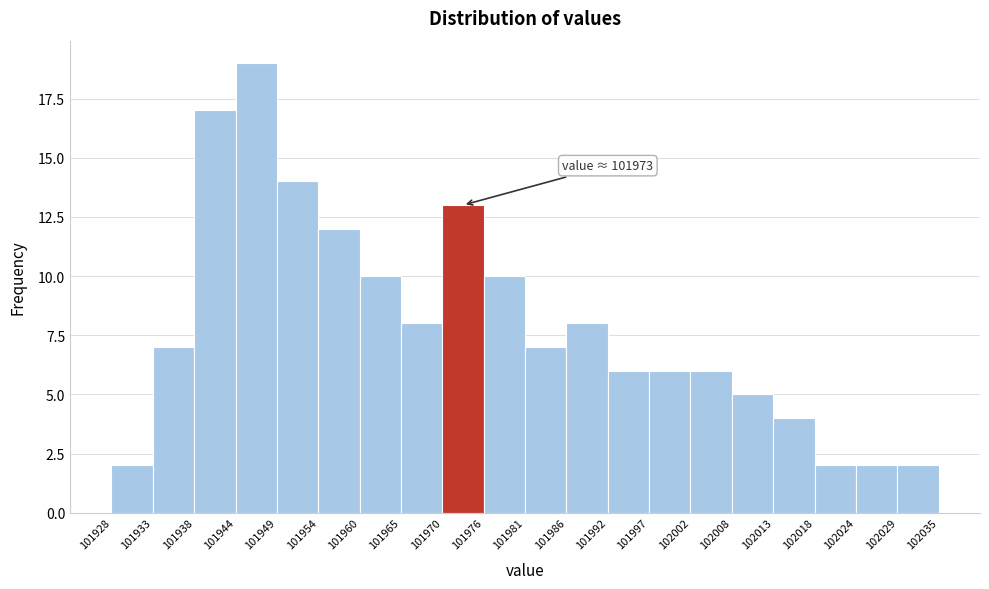

Which range on the x-axis has the tallest bar?

101944 to 101949